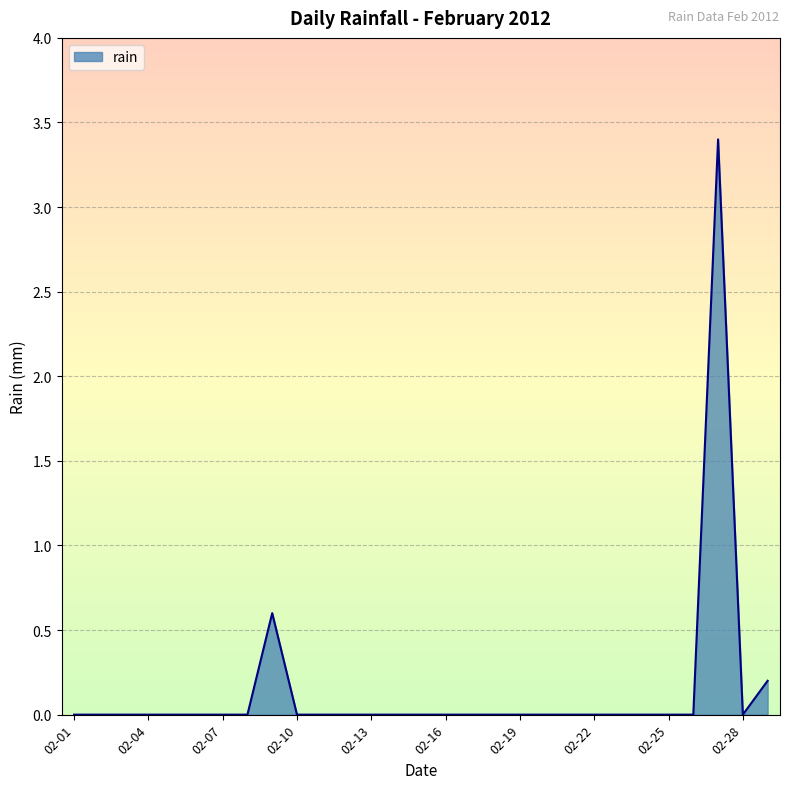

What is the maximum value shown in the chart?

3.4